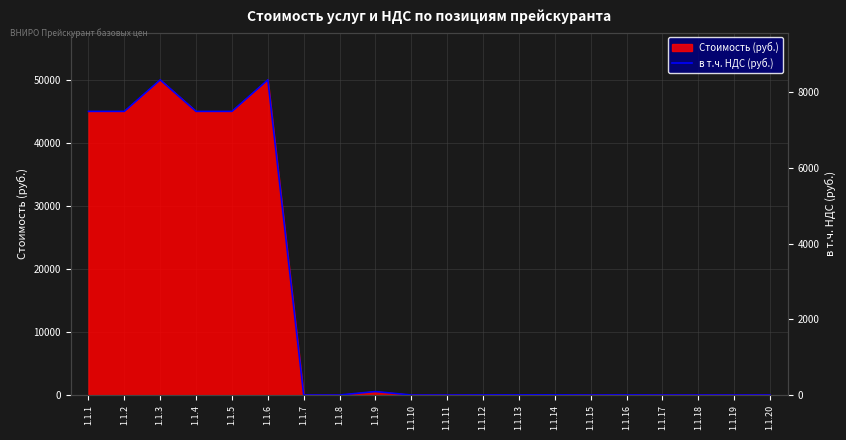

Between 1.1.19 and 1.1.3, which is larger?

1.1.3